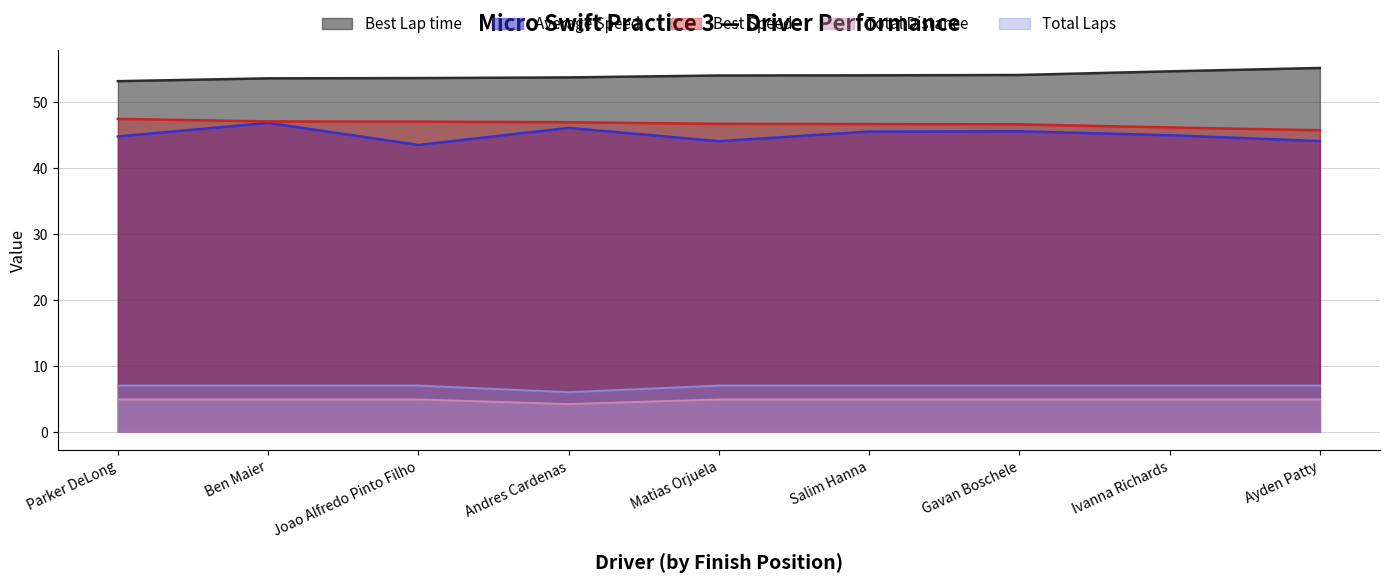

What are all the series names shown in the legend?

Best Lap time, Average Speed, Best Speed, Total Distance, Total Laps